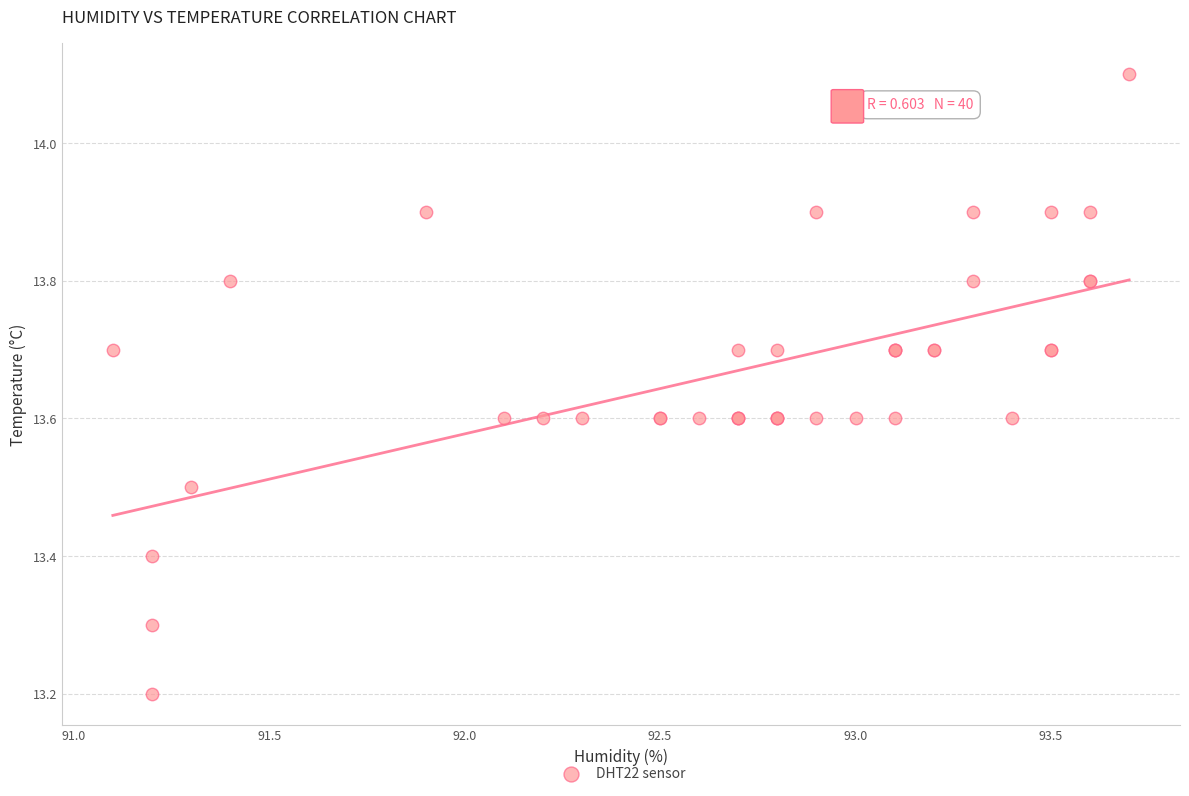

What Y value in the scatter plot is closest to 13?

13.2